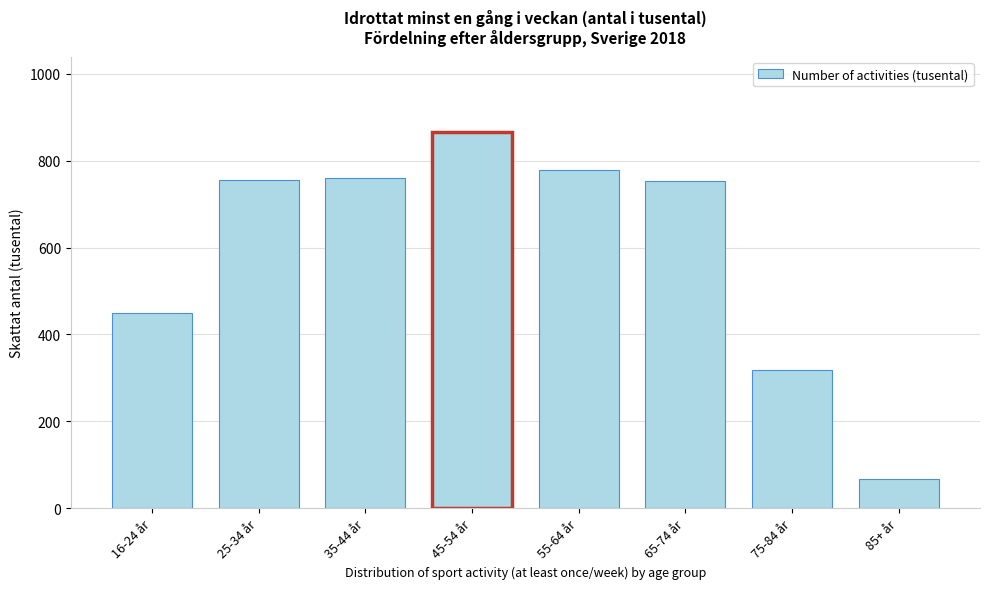

At which label is the value closest to 466?

16-24 år